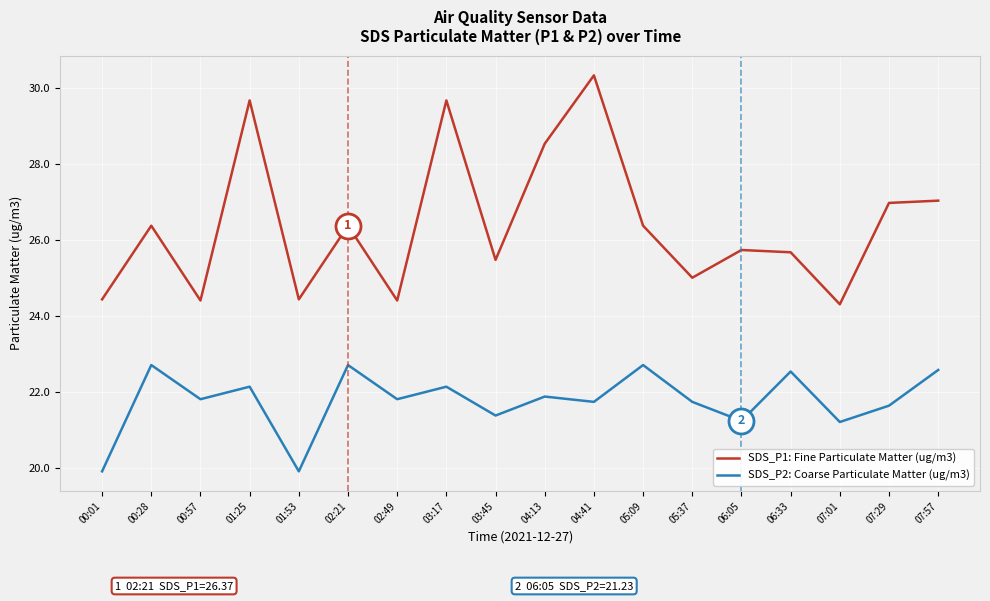

What is the lowest value of the SDS_P2: Coarse Particulate Matter (ug/m3) series?

19.9